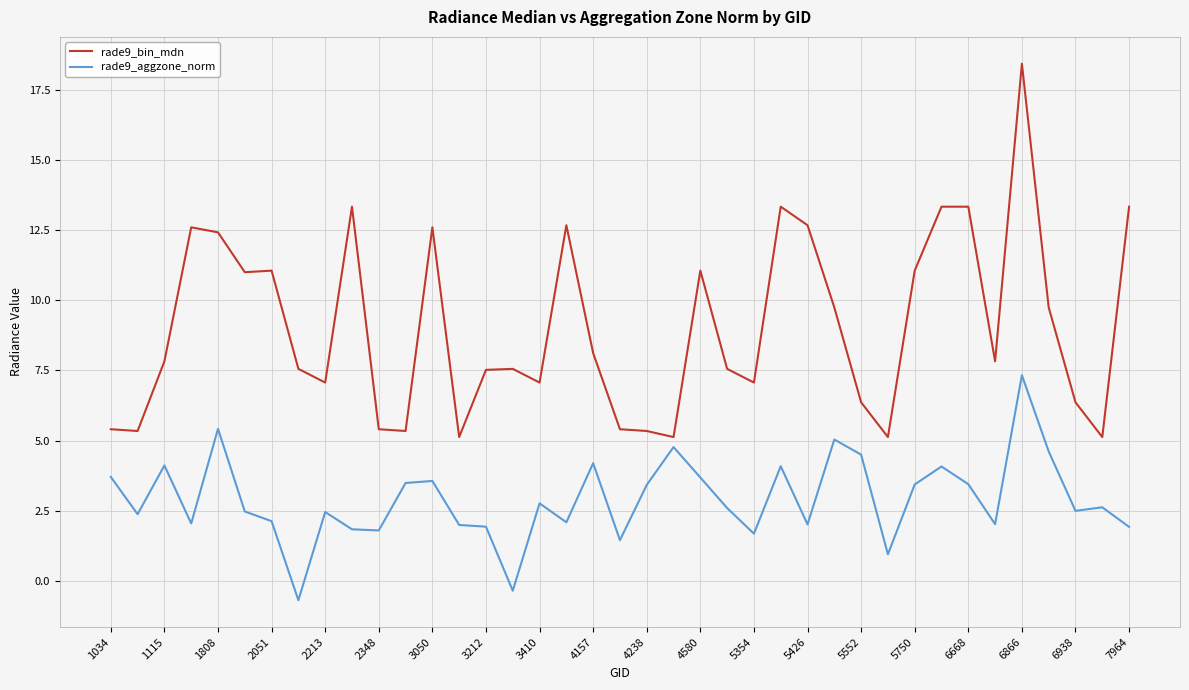

How many series are shown in this chart?

2